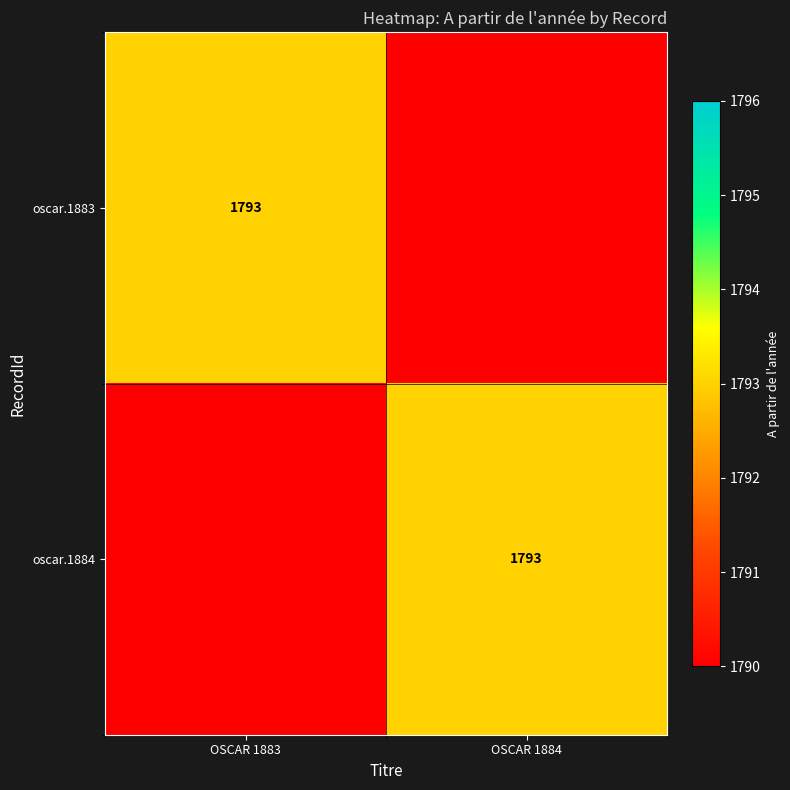

Is it true that oscar.1884 equals 2835 at OSCAR 1884?

False